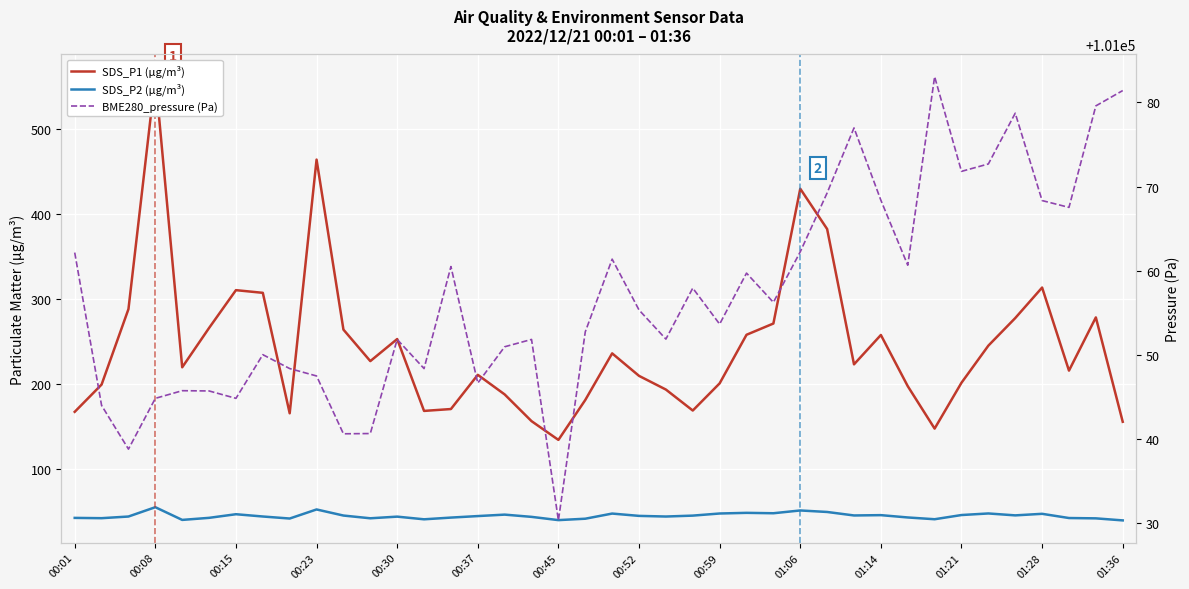

What position from the left is 01:14?

31